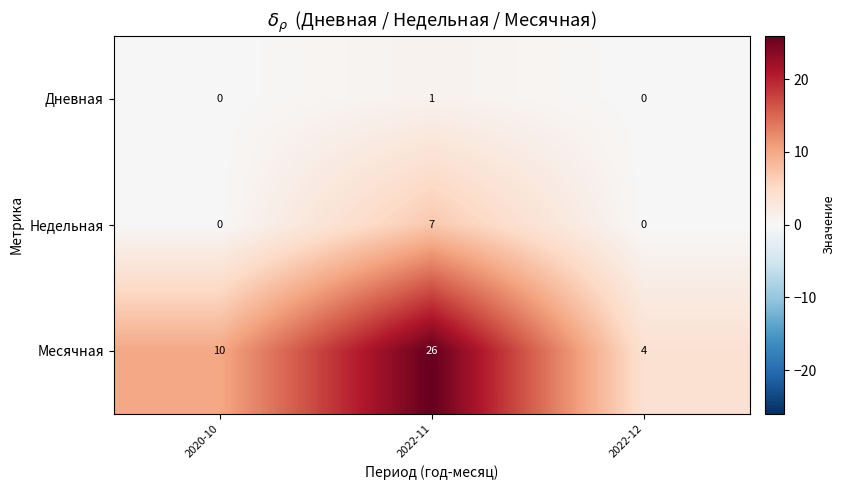

True or false: Дневная has a value of -1 at 2022-12.

False